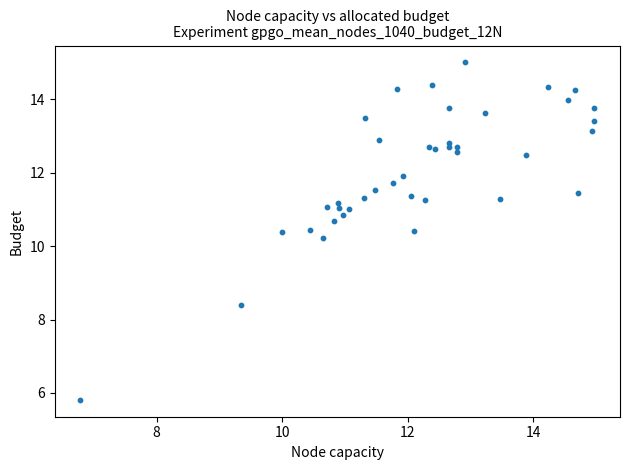

What Y value in the scatter plot is closest to 10?

10.2